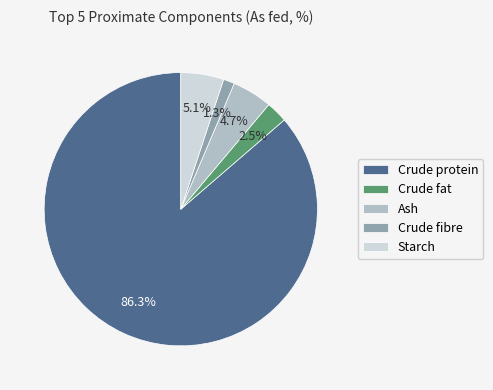

Approximately how many times larger is the value at Crude fat compared to Crude fibre?

1.9